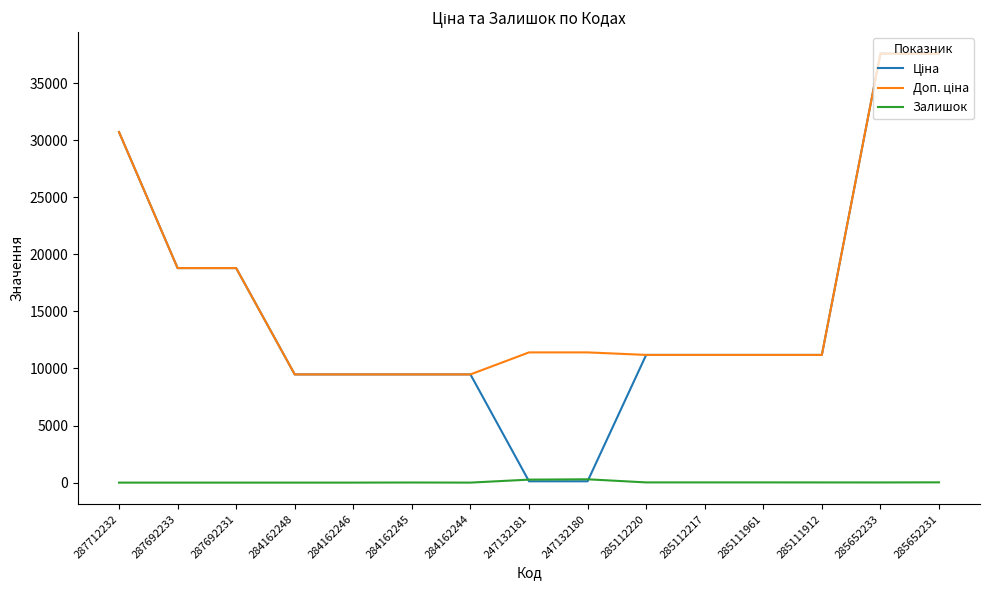

Is this an area chart (filled region under the line)?

No